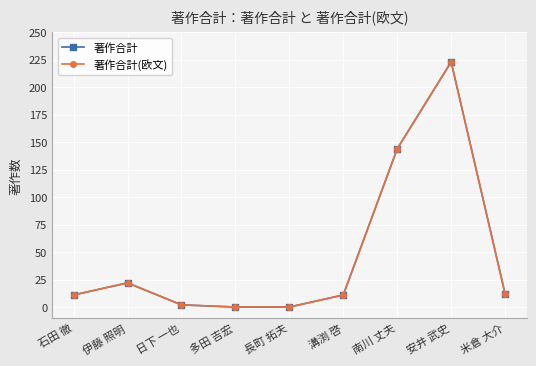

Does the chart display data point markers on the line(s)?

Yes